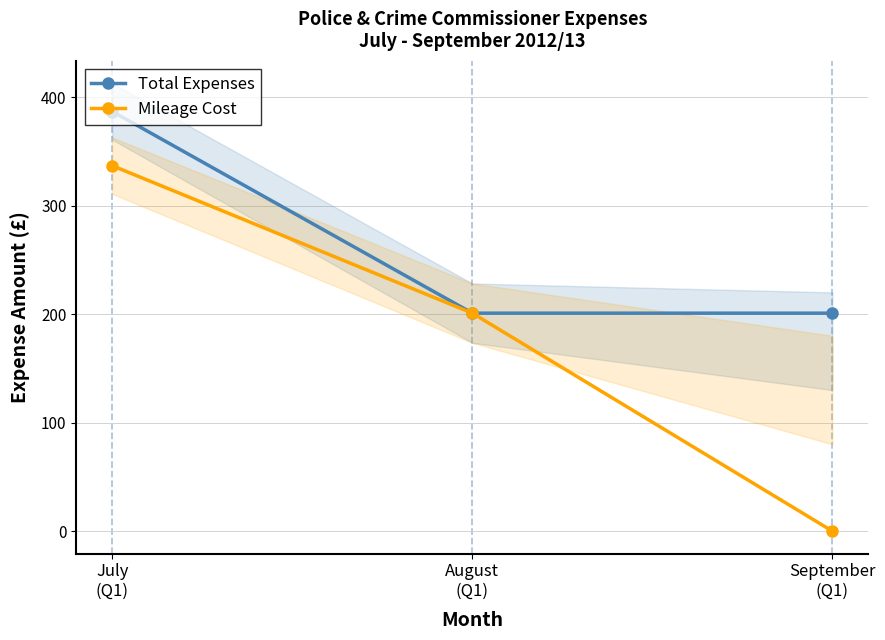

Which series has the largest total across all categories?

Total Expenses